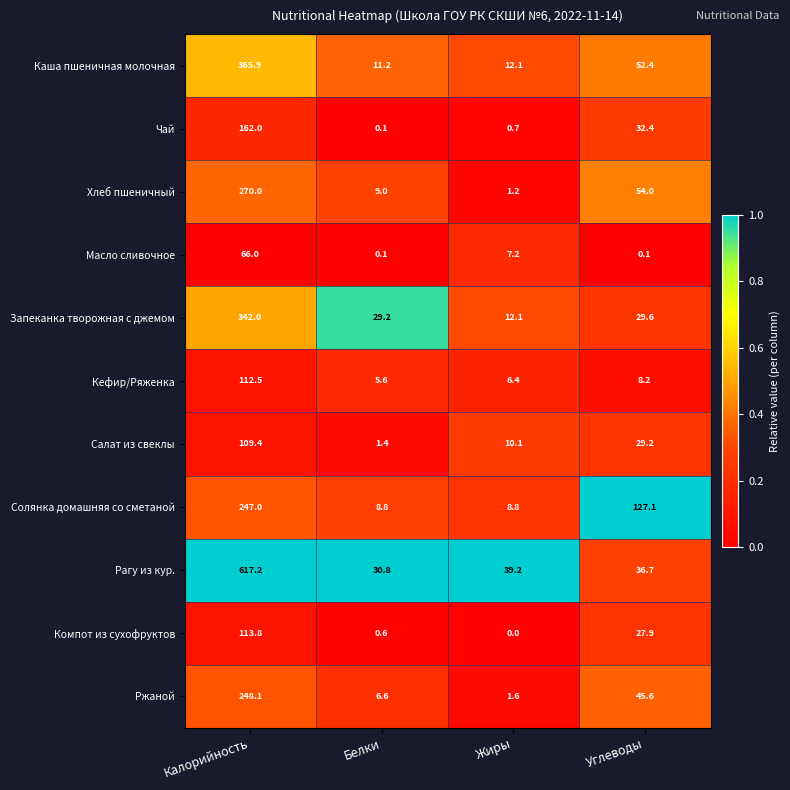

What is the difference between the highest and lowest values at Белки?

30.7